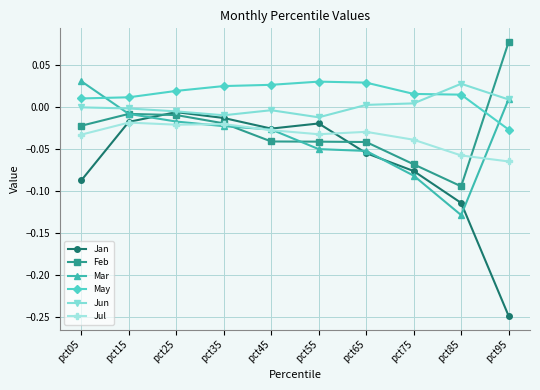

After their last crossing, which series has the higher values: Feb or Jun?

Feb